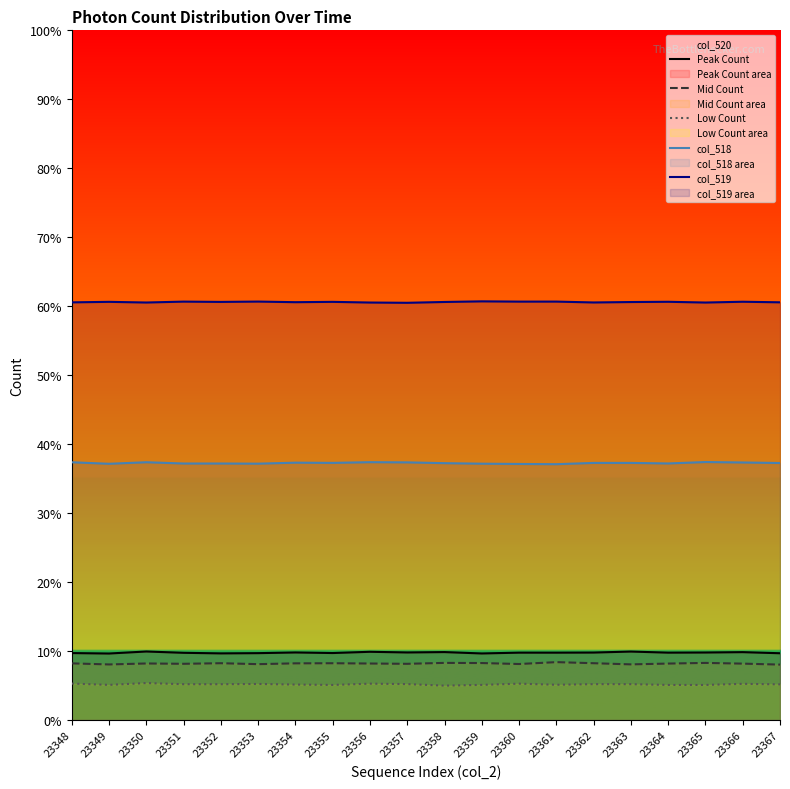

True or false: Mid Count and col_519 intersect in this chart.

False